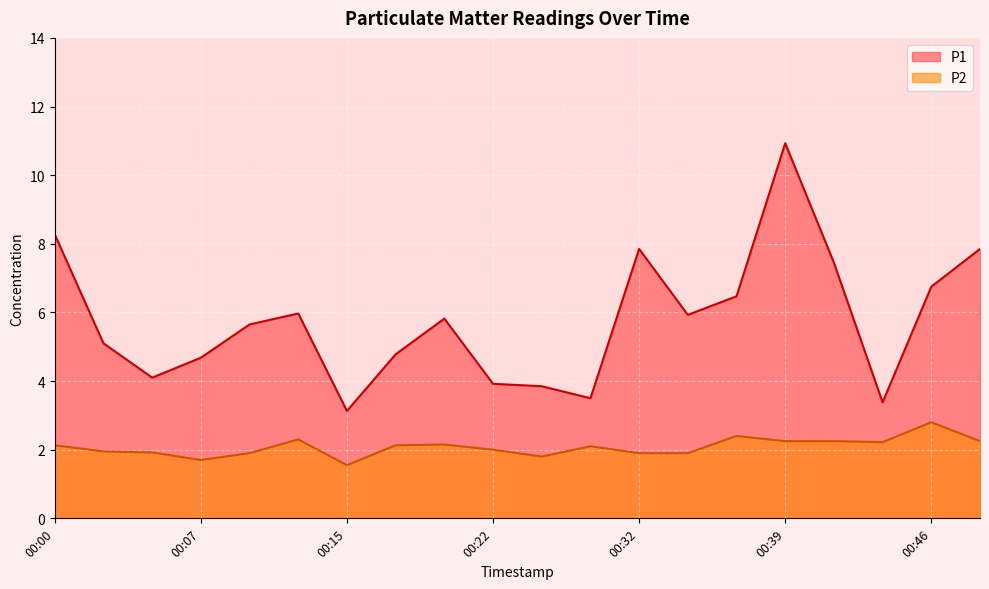

List the labels in order of P2 value, largest first.

00:46, 00:37, 00:12, 00:39, 00:41, 00:49, 00:44, 00:20, 00:00, 00:17, 00:29, 00:22, 00:02, 00:05, 00:10, 00:32, 00:34, 00:27, 00:07, 00:15